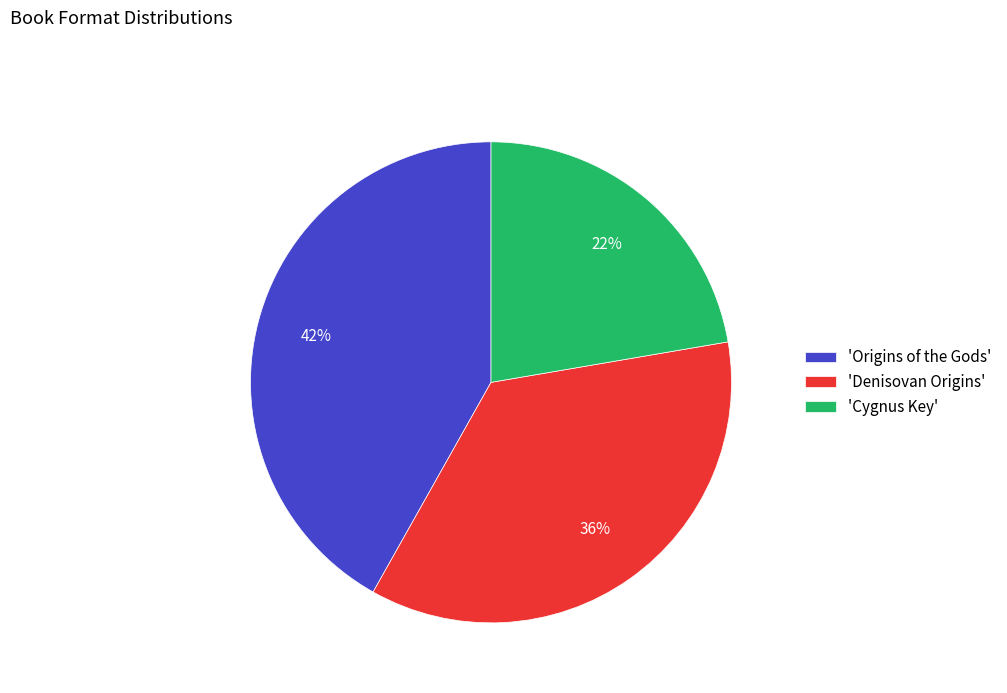

To the nearest percent, what percentage of the pie is 'Denisovan Origins'?

36%